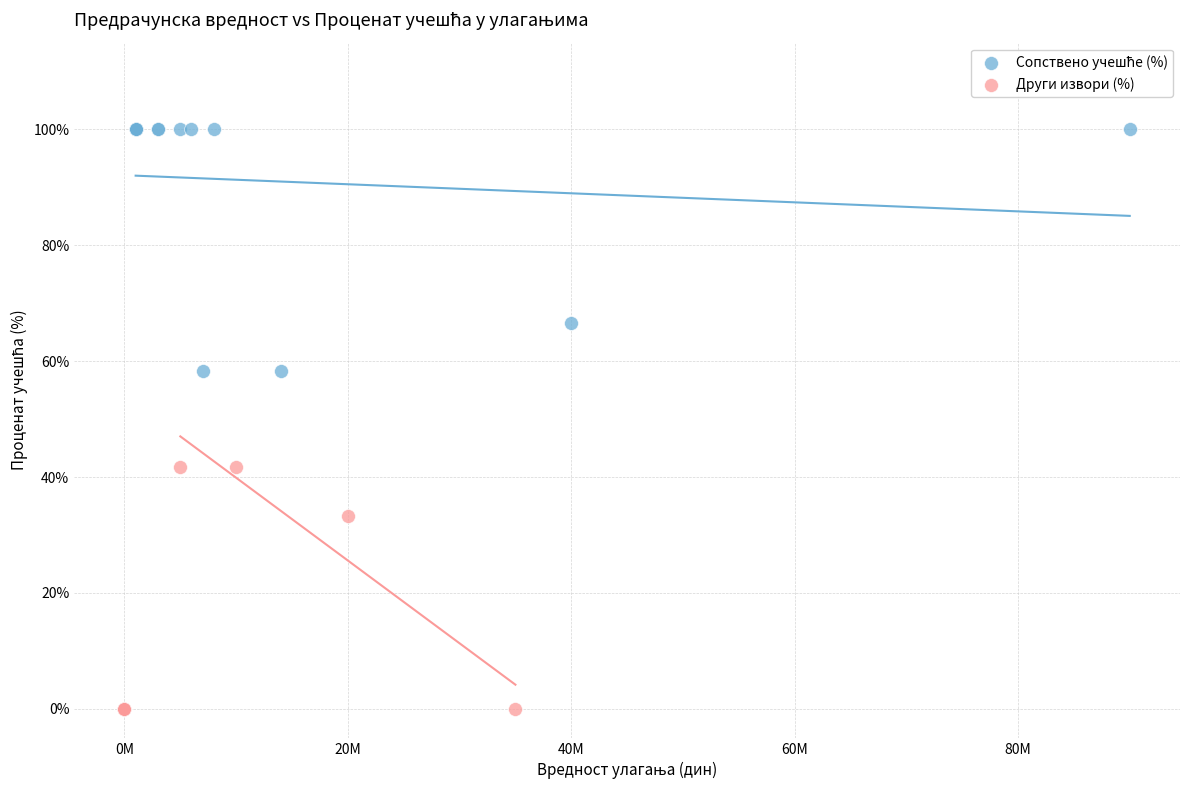

Which series reaches the minimum Y coordinate?

Други извори (%)